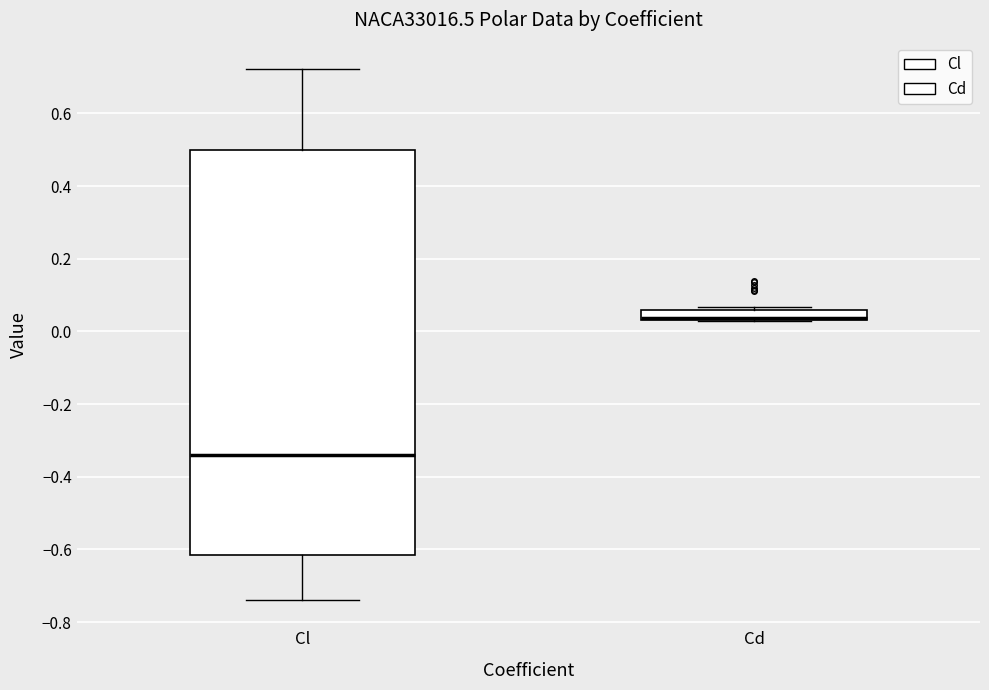

Comparing the boxes themselves (not the whiskers), which one is the tallest?

Cl